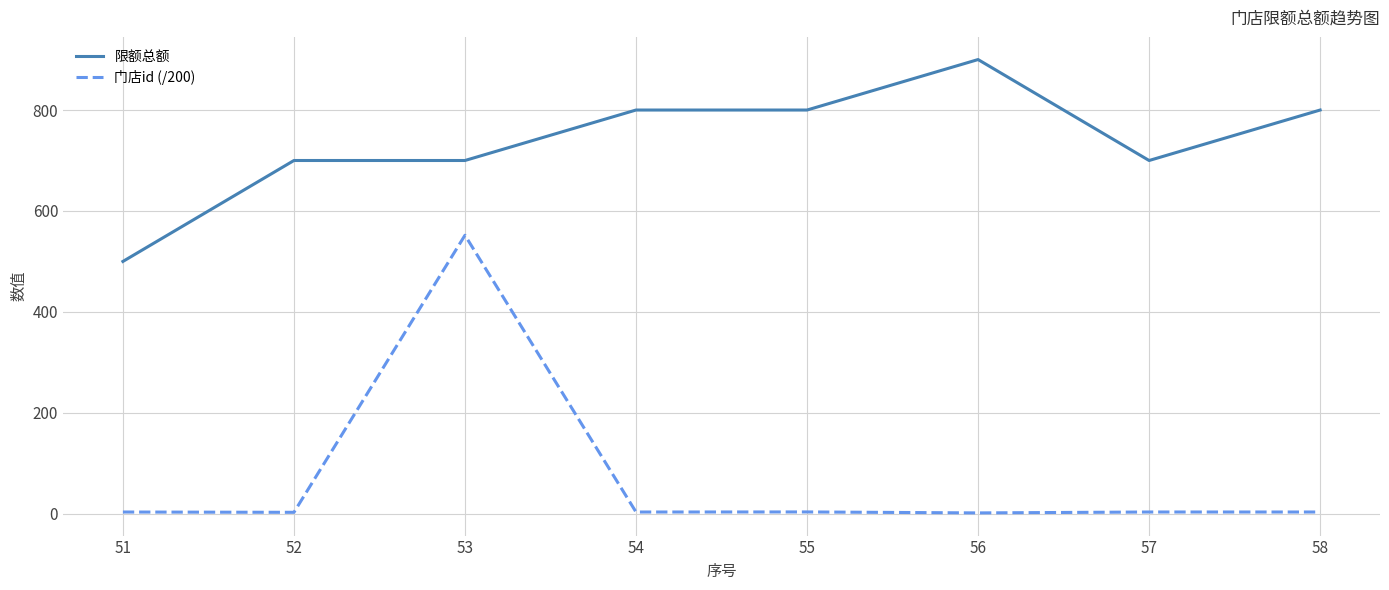

True or false: 限额总额 and 门店id (/200) cross at least once.

False